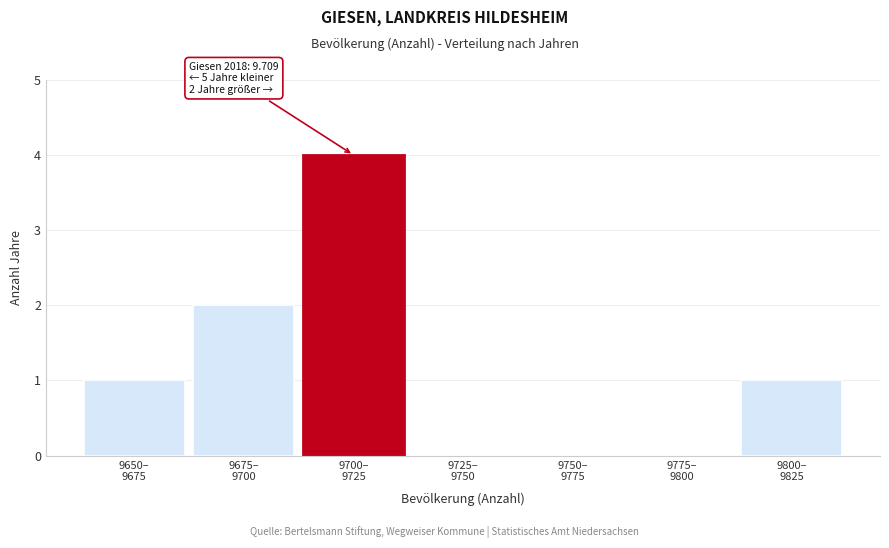

What is the sum of all values?

8